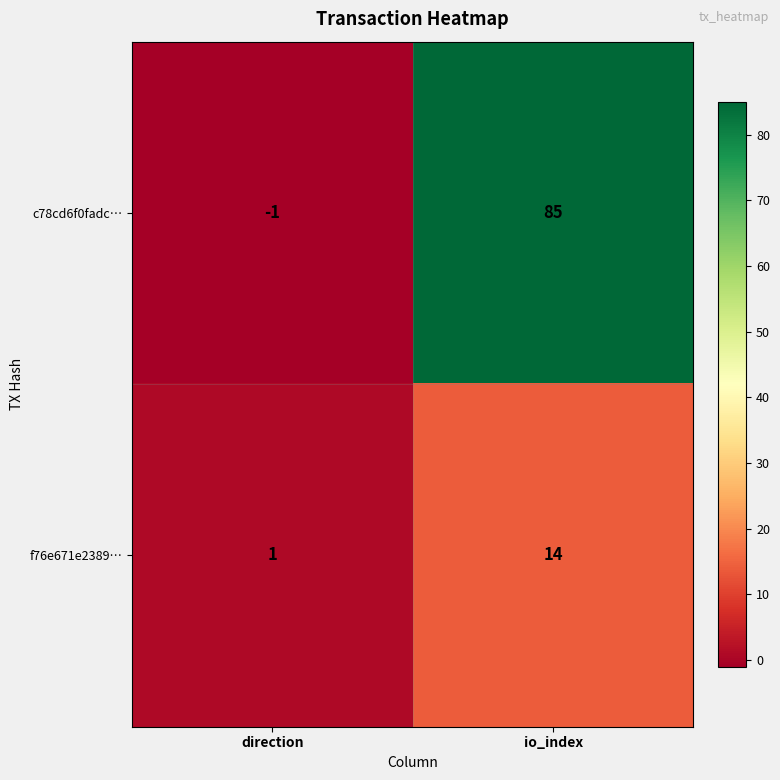

Read the c78cd6f0fadc… value at io_index, to the nearest 5.

85